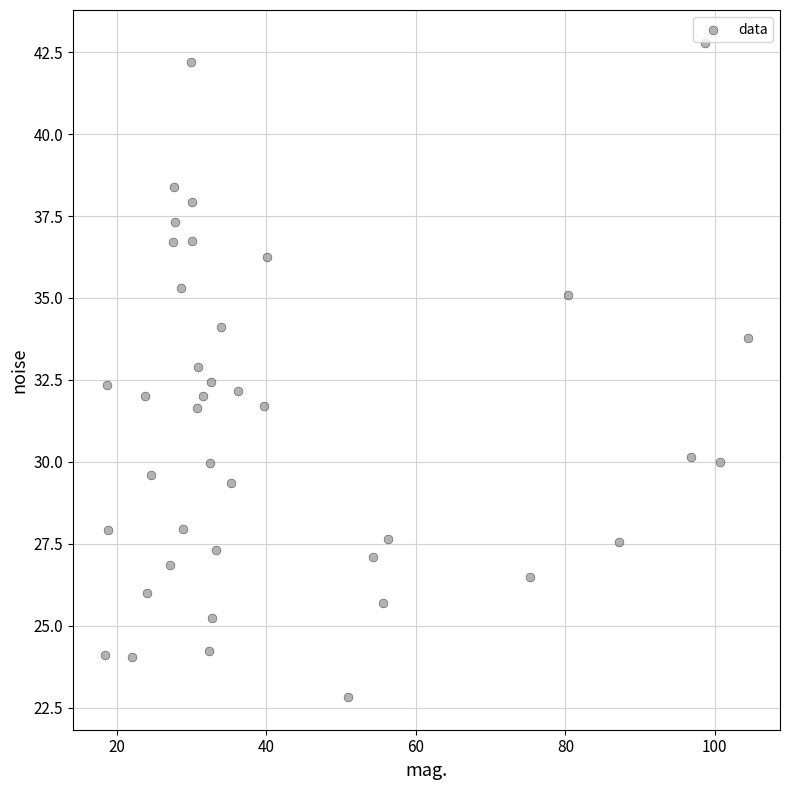

What is the range of Y values (max minus min)?

20.0